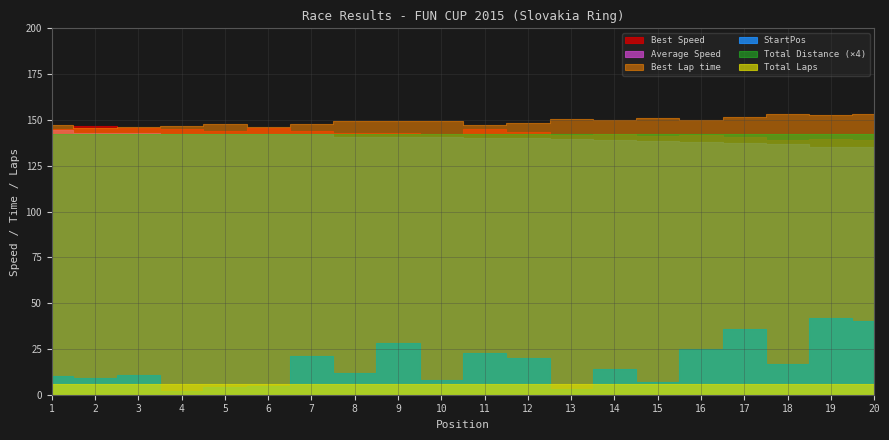

The value of Total Laps at 14 is 6.0. True or false?

True